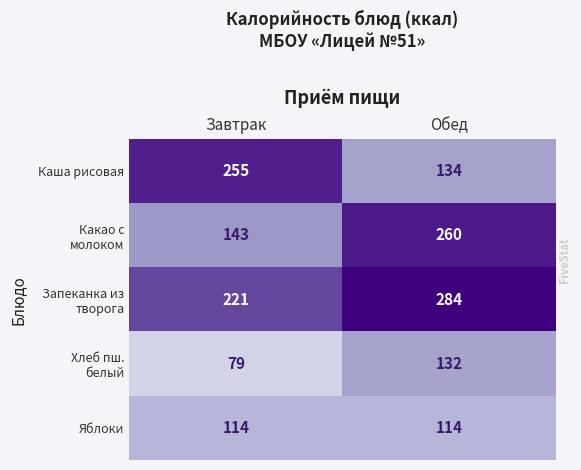

What is the sum of the Каша рисовая values at Завтрак and Обед?

389